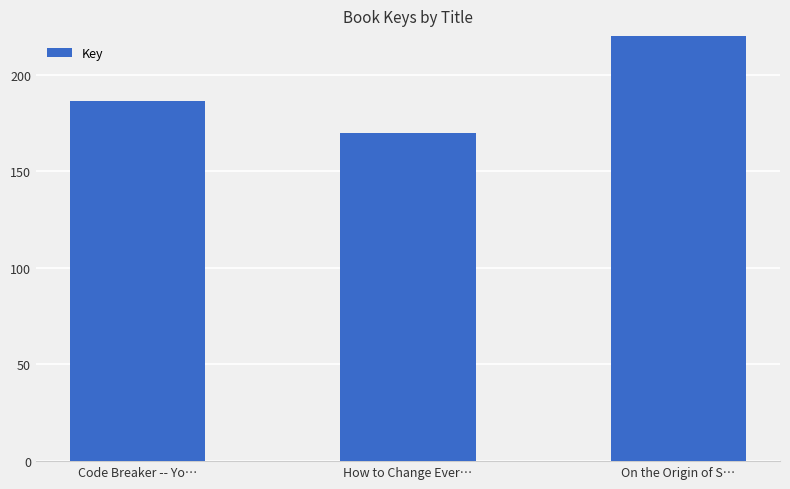

What value does the data have at How to Change Ever…?

169855196